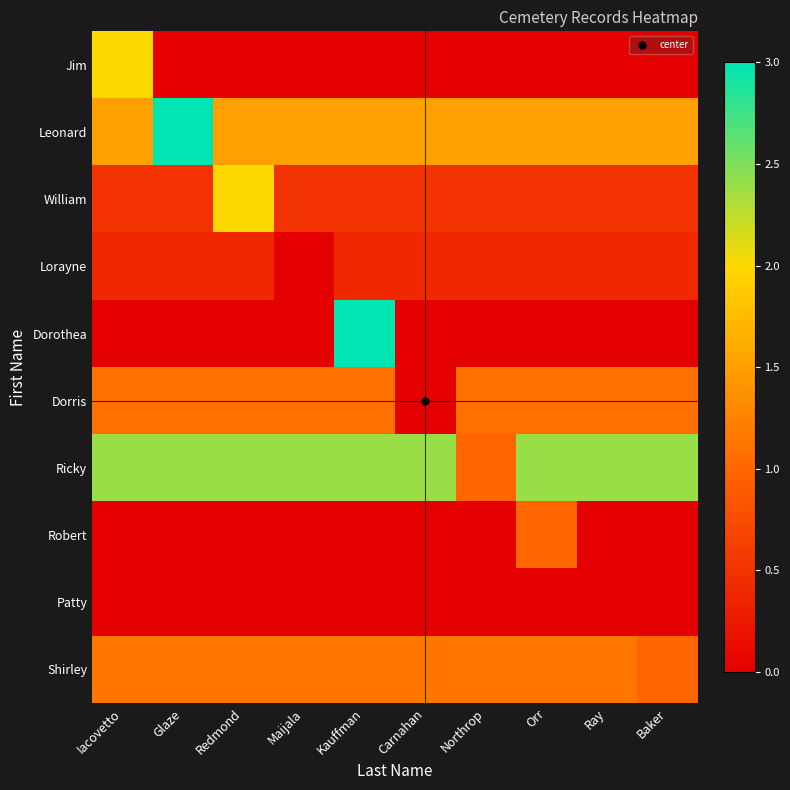

Which series changed the most between Redmond and Carnahan?

William